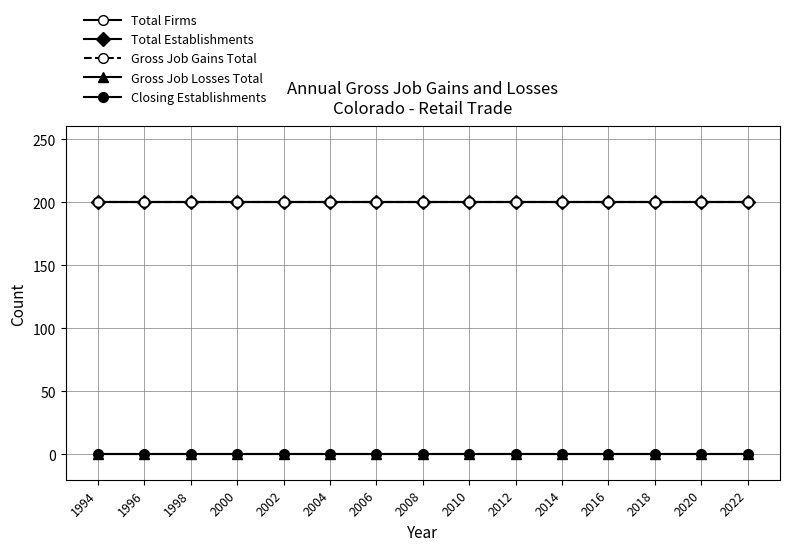

Is it true that Total Establishments equals 200 at 2008?

True